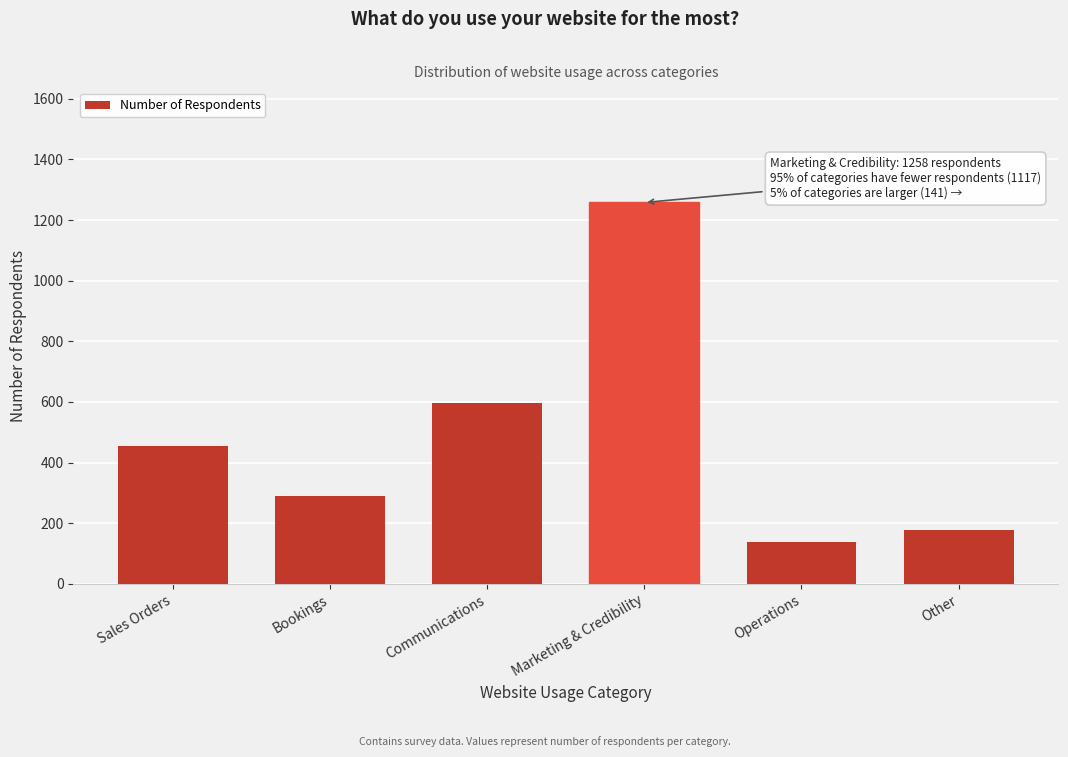

Reading left to right, transcribe all the data shown in this chart.

456	291	598	1258	139	176